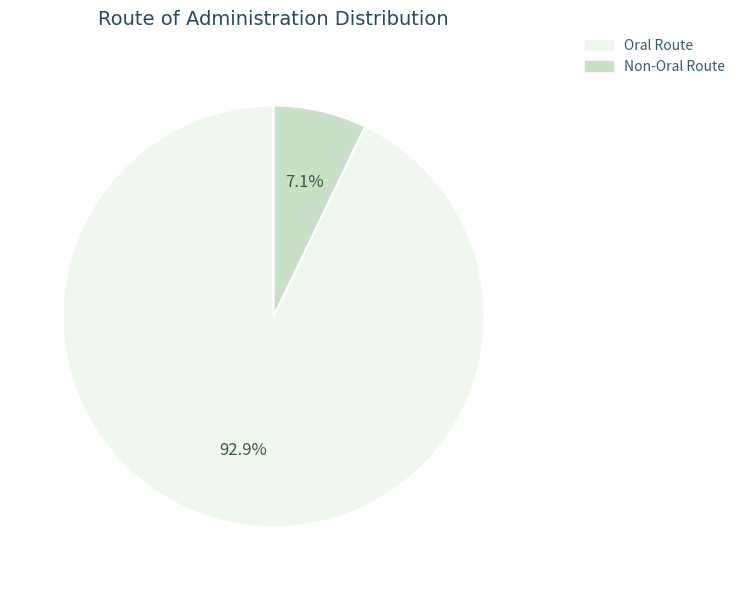

Does any single category account for the majority?

Yes